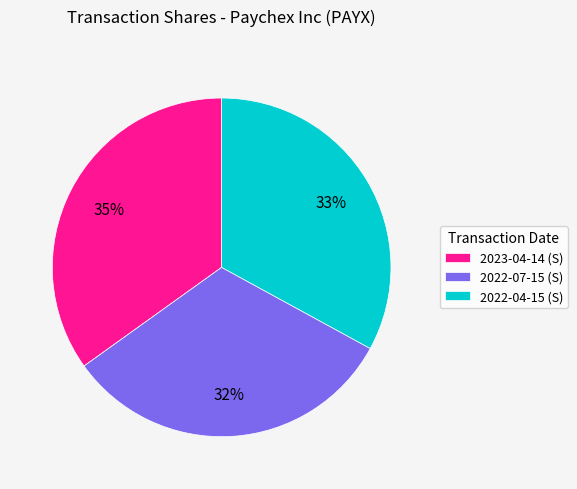

To the nearest percent, what is the average slice percentage?

33%